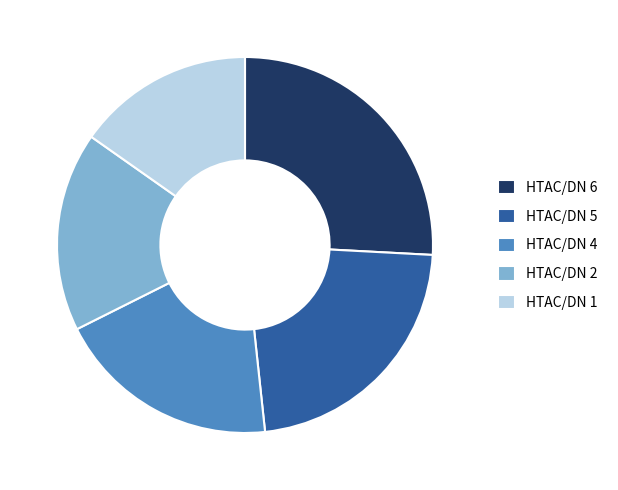

Rank the categories by value from highest to lowest.

HTAC/DN 6, HTAC/DN 5, HTAC/DN 4, HTAC/DN 2, HTAC/DN 1